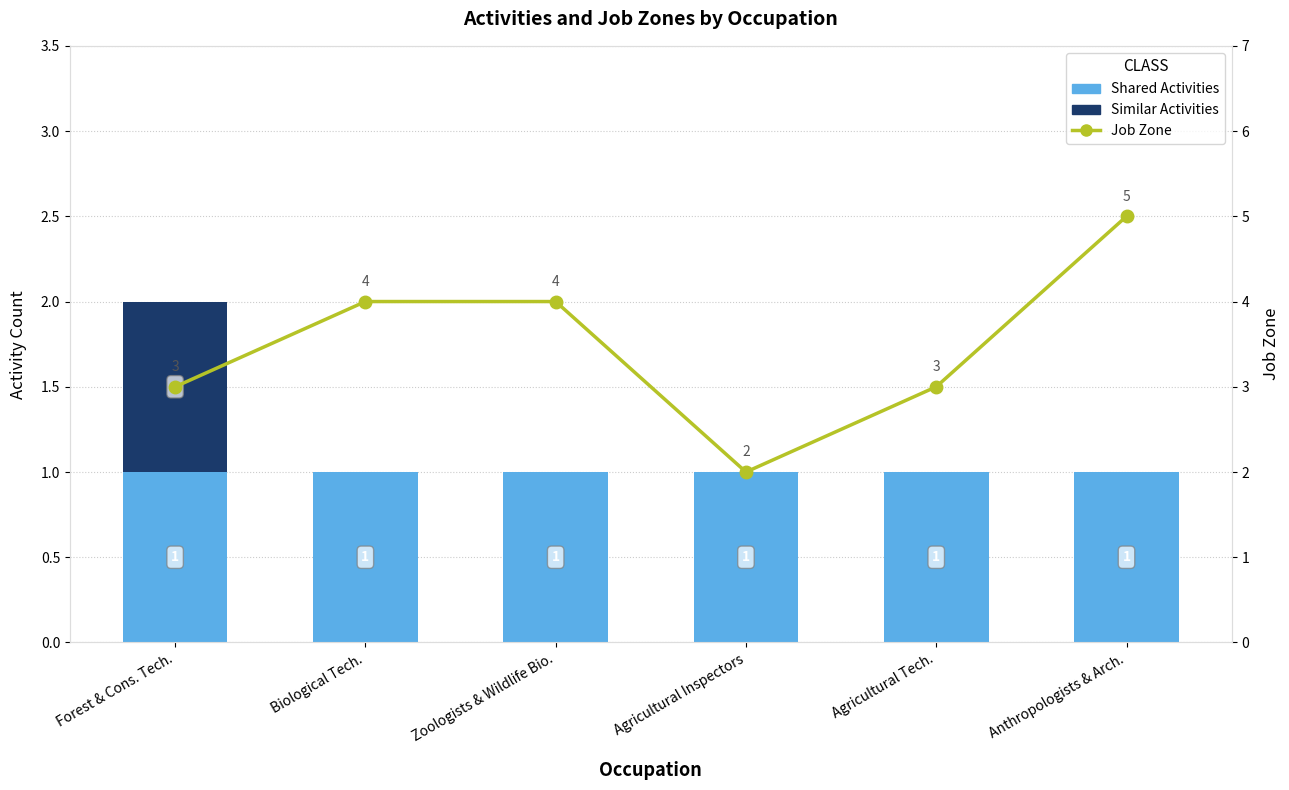

Reading right to left, transcribe all the data shown in this chart.

Shared Activities: Anthropologists & Arch.=1	Agricultural Tech.=1	Agricultural Inspectors=1	Zoologists & Wildlife Bio.=1	Biological Tech.=1	Forest & Cons. Tech.=1
Similar Activities: Anthropologists & Arch.=0	Agricultural Tech.=0	Agricultural Inspectors=0	Zoologists & Wildlife Bio.=0	Biological Tech.=0	Forest & Cons. Tech.=1
Job Zone: Anthropologists & Arch.=5	Agricultural Tech.=3	Agricultural Inspectors=2	Zoologists & Wildlife Bio.=4	Biological Tech.=4	Forest & Cons. Tech.=3